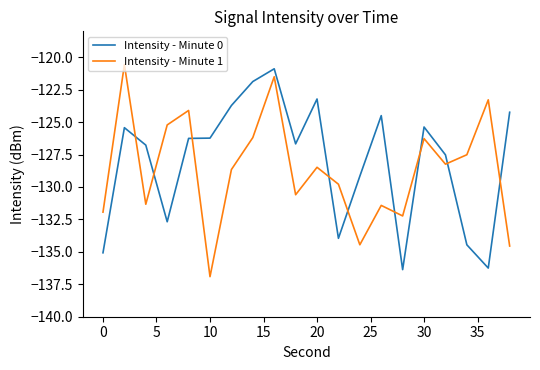

What is the maximum value shown in the chart?

-120.6